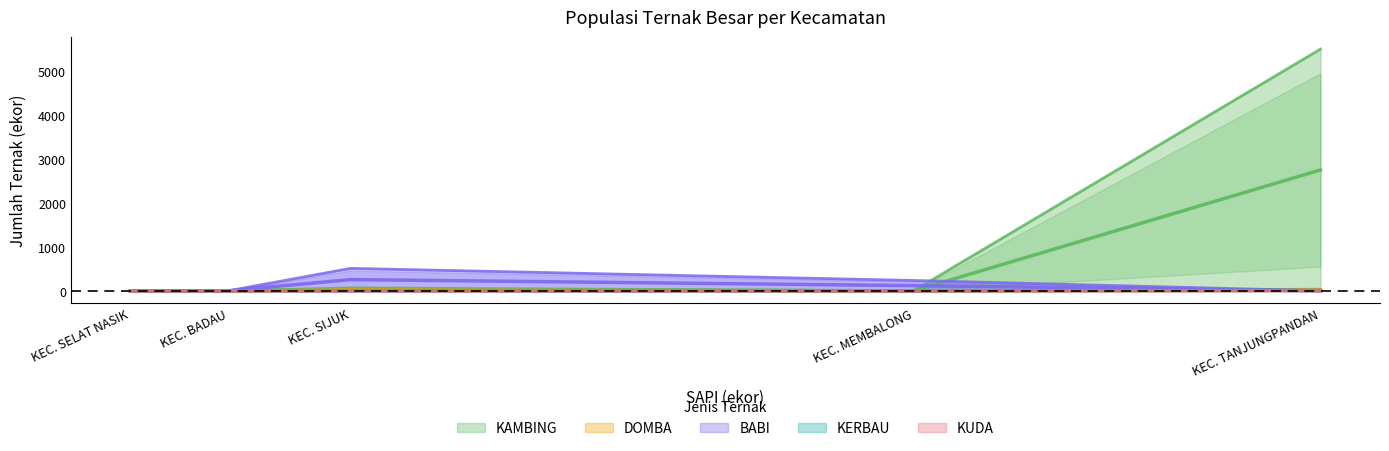

Which category has the highest value across all series?

KEC. TANJUNGPANDAN